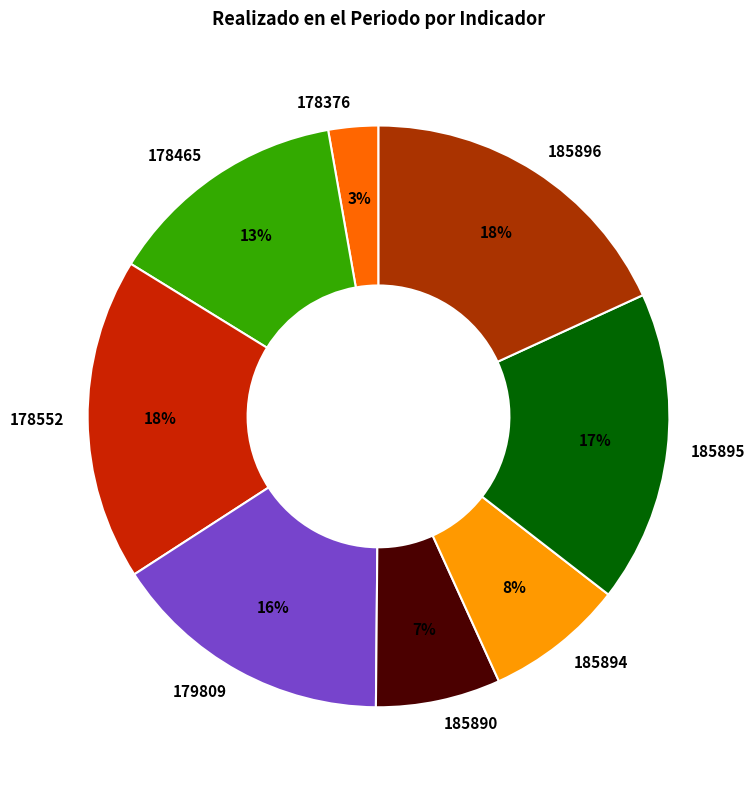

Is 185894 the majority of the pie?

No